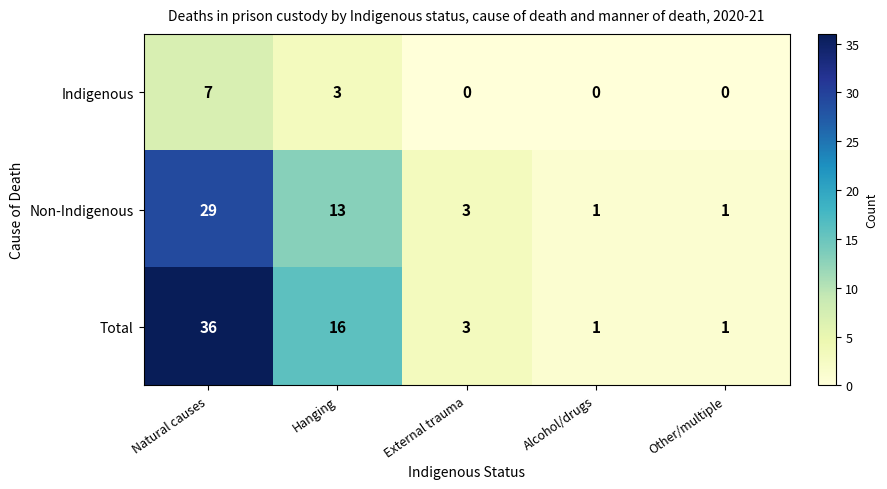

At which category is the sum across all series the highest?

Natural causes